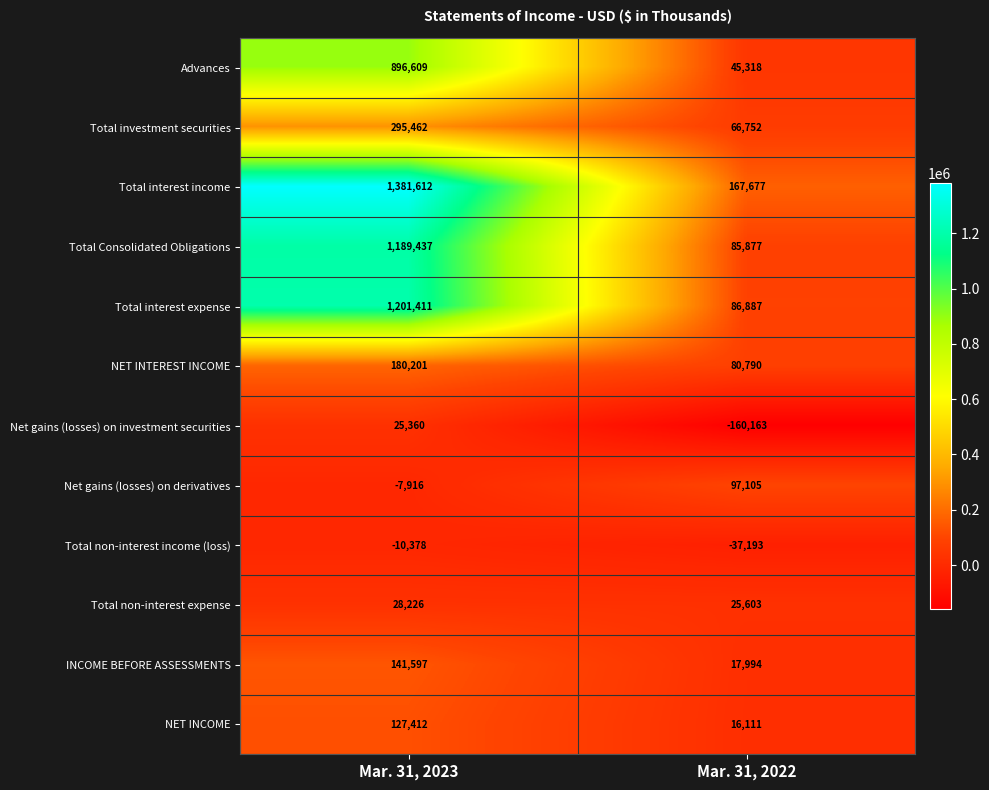

Which series has the widest spread of values?

Total interest income